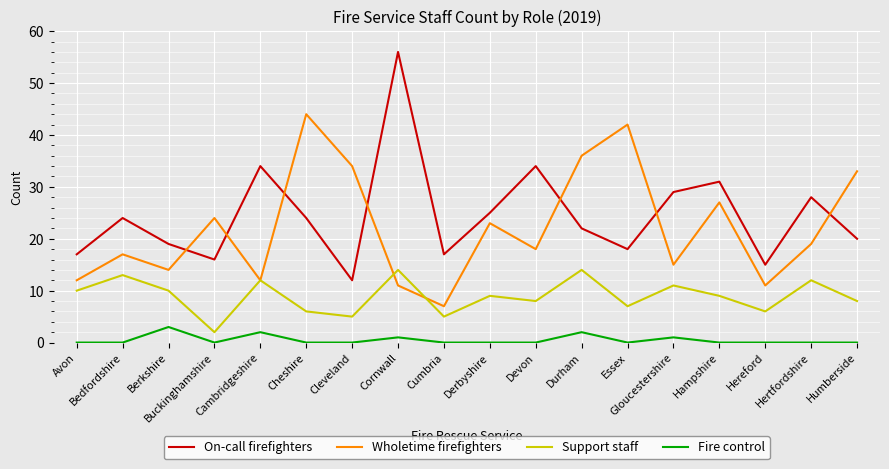

What is the sum of all Wholetime firefighters values?

399